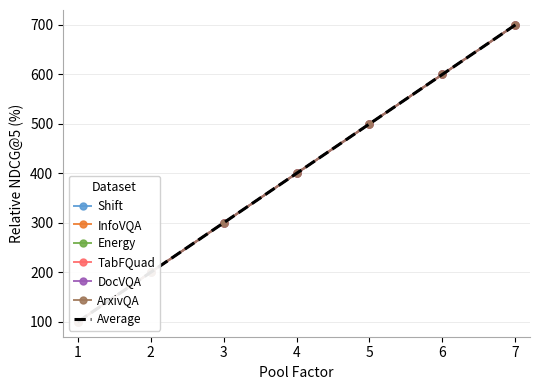

The value of col_4 at 2 is 68. True or false?

False